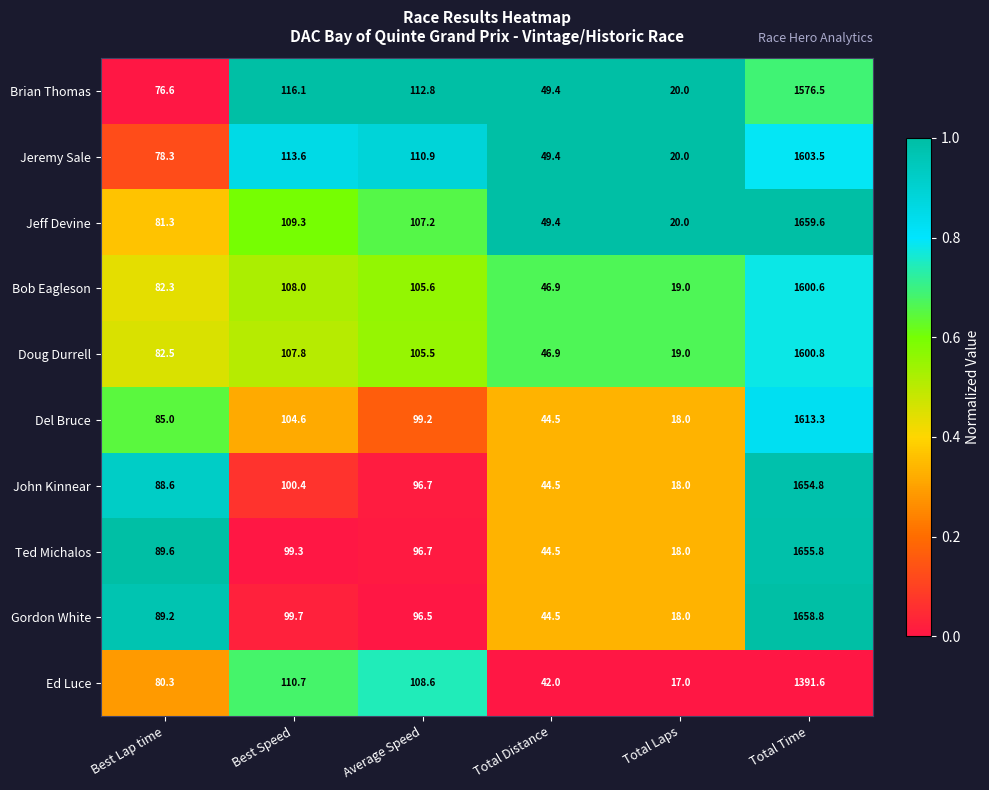

What is the difference between the maximum and minimum values in the Ed Luce series?

1374.6